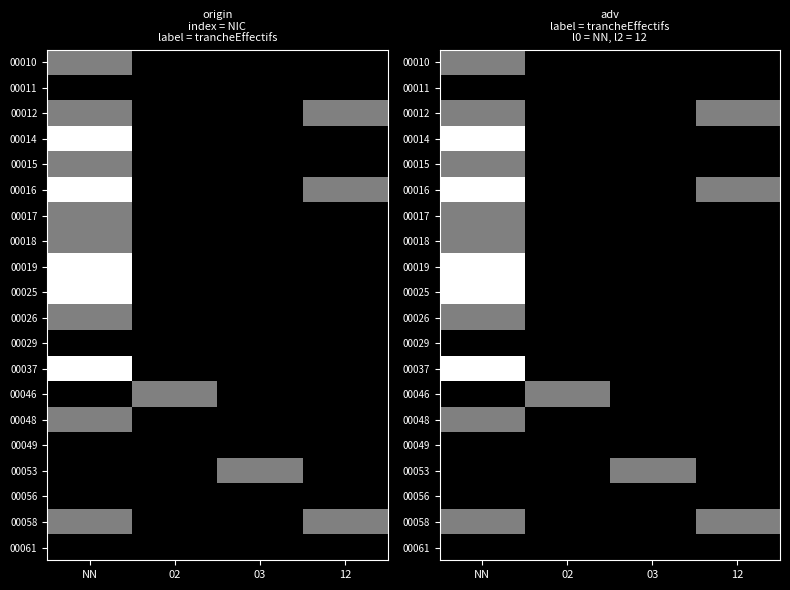

What is the total value across all series at 02?

1